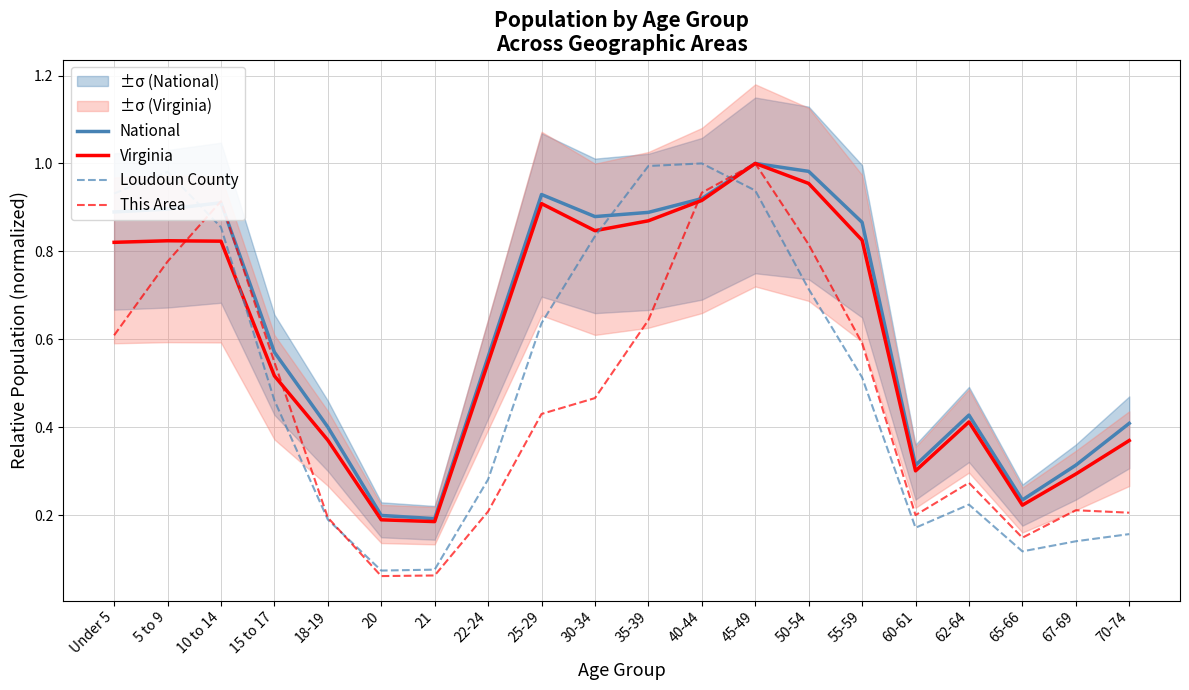

Does the chart display data point markers on the line(s)?

No